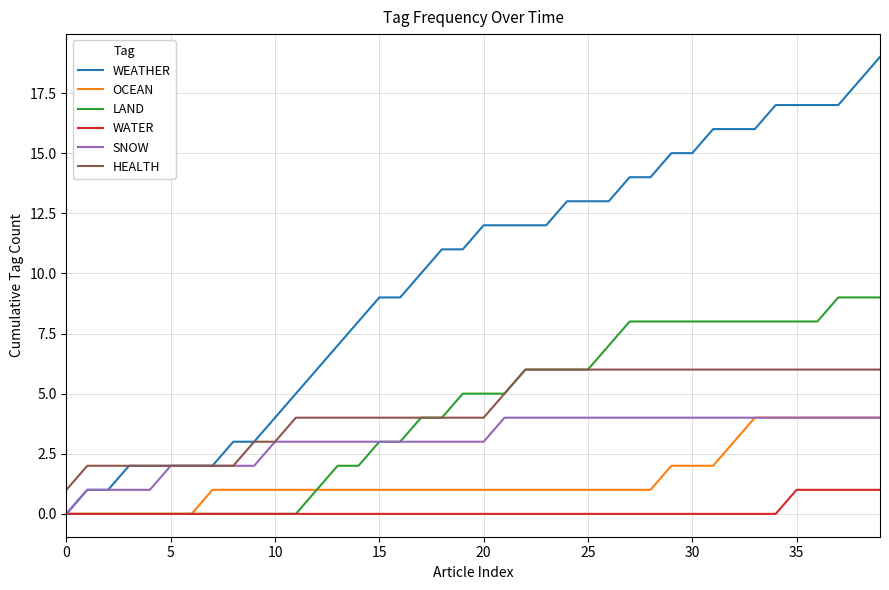

True or false: WATER and HEALTH intersect in this chart.

False